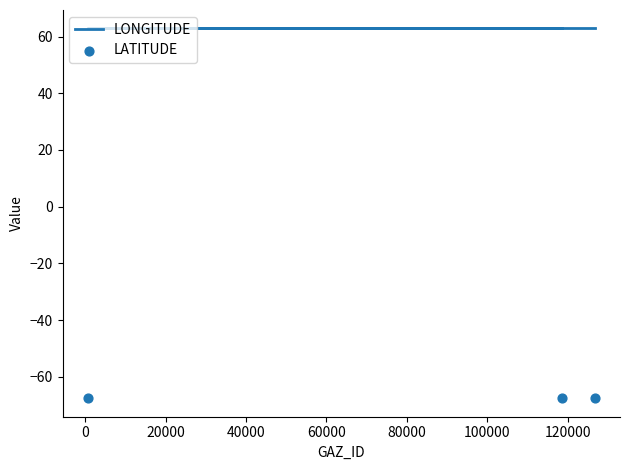

Which series has the largest Y range (max minus min)?

LONGITUDE